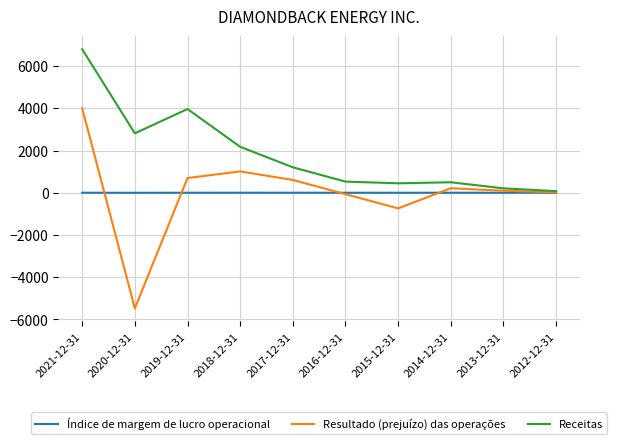

How many lines are shown in the chart?

3